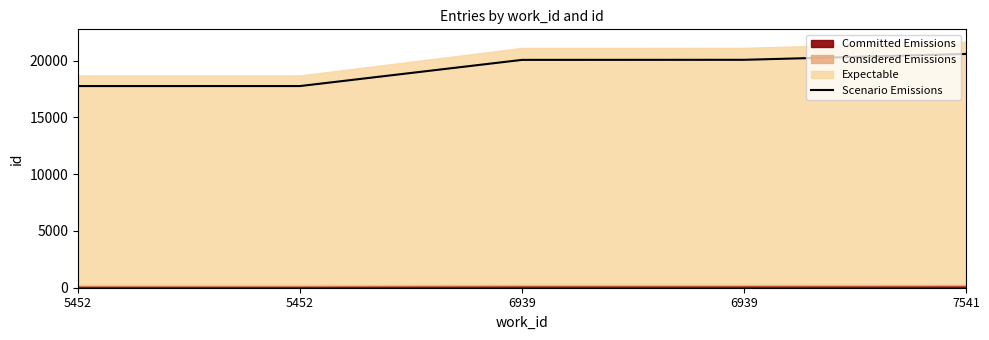

At which label does the data first exceed 20062?

6939